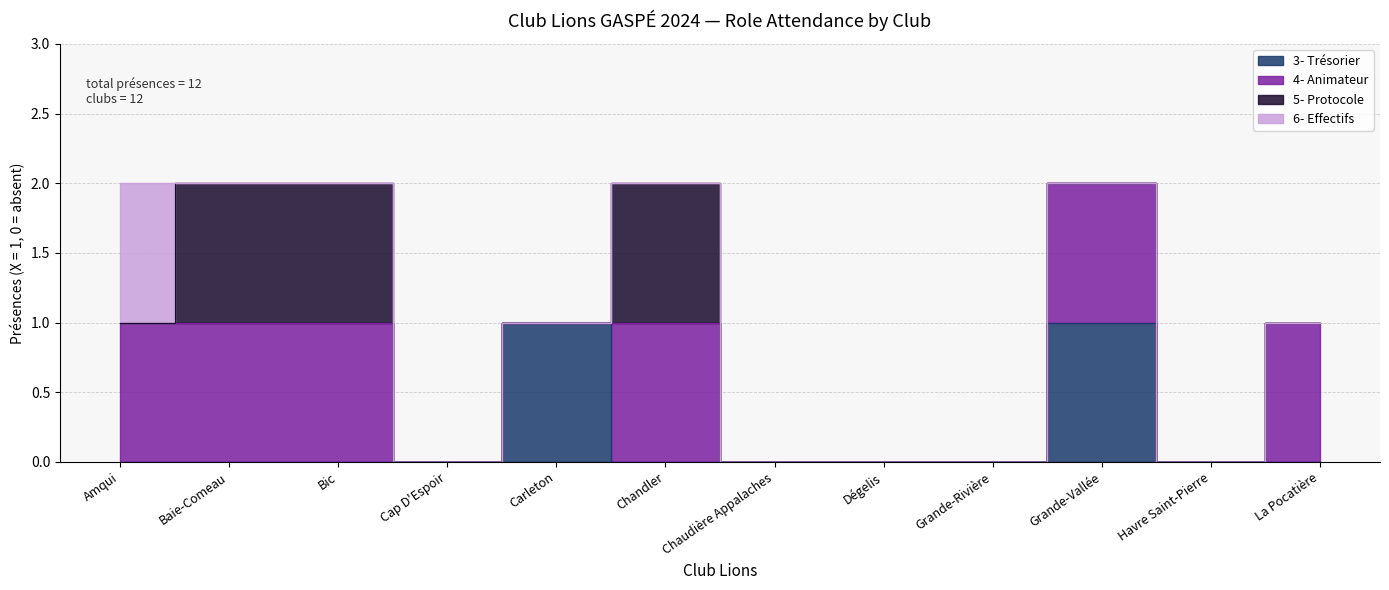

What is the greatest value displayed?

1